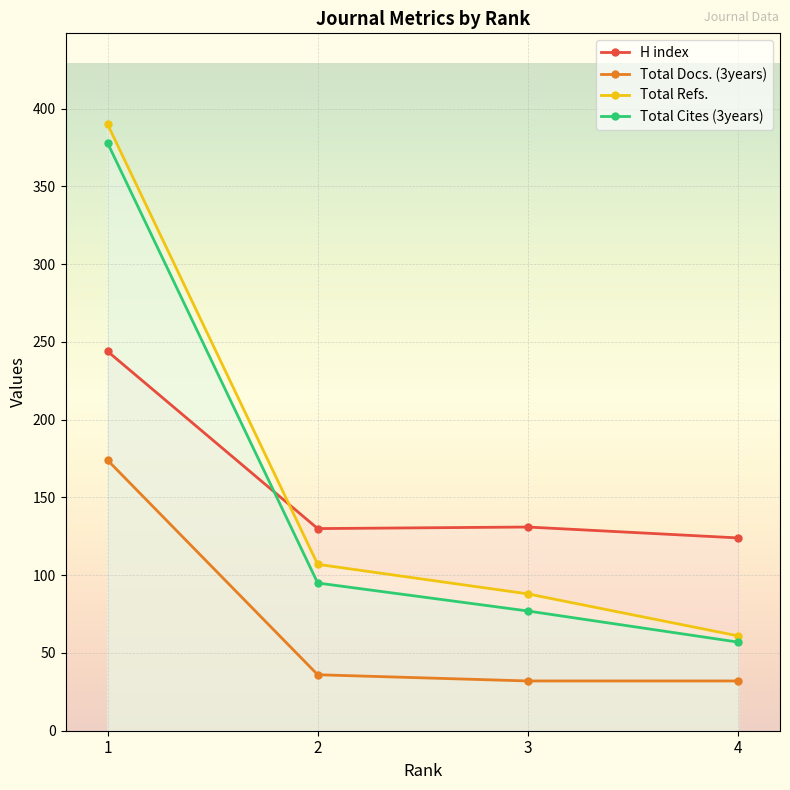

Reading left to right, list all the values displayed in this chart.

H index: 244	130	131	124
Total Docs. (3years): 174	36	32	32
Total Refs.: 390	107	88	61
Total Cites (3years): 378	95	77	57